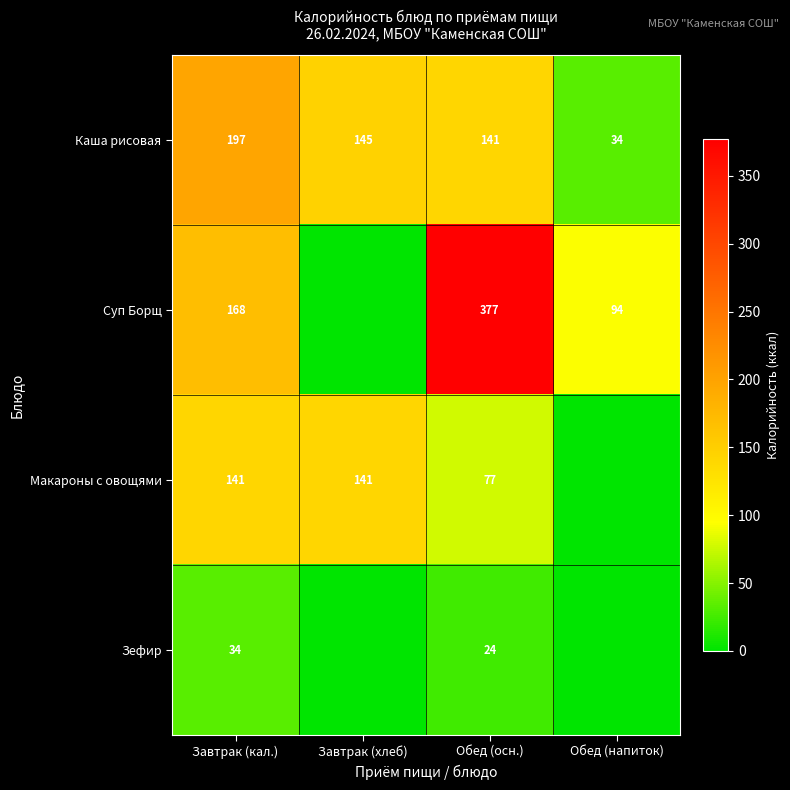

What is the sum of all Каша рисовая values?

517